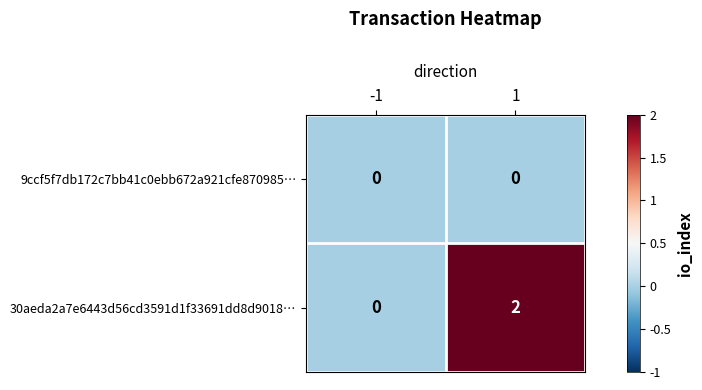

The value of 9ccf5f7db172c7bb41c0ebb672a921cfe870985… at -1 is 0. True or false?

True